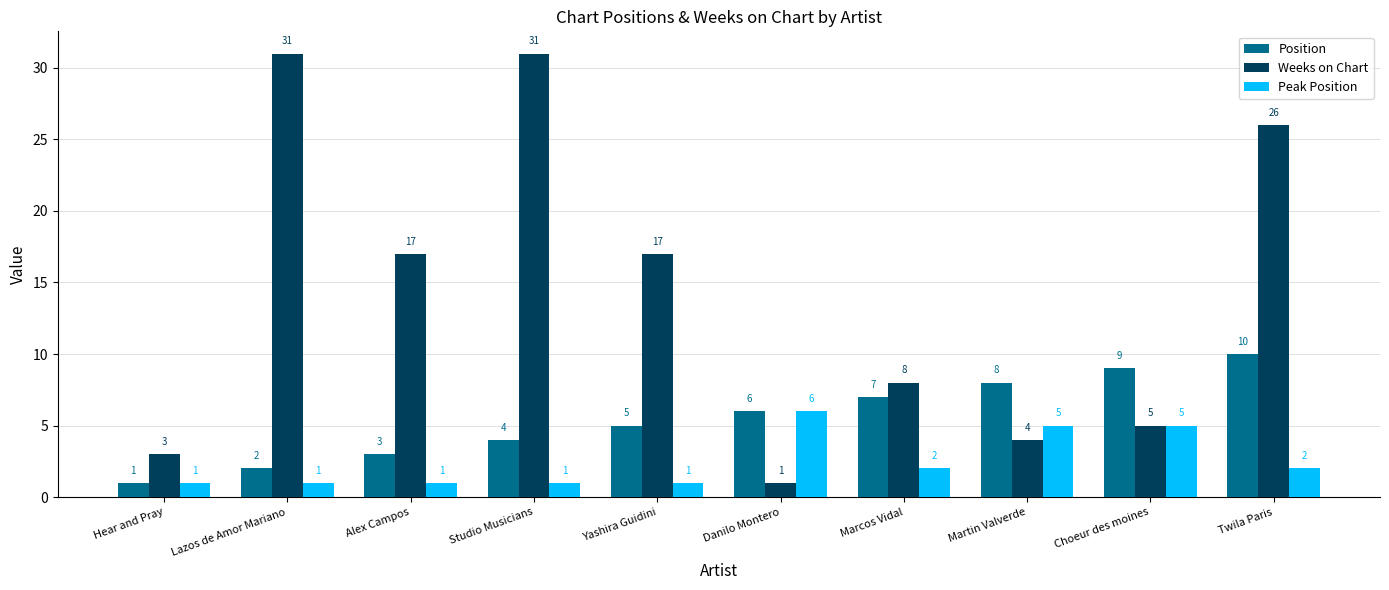

At which category is the sum across all series the highest?

Twila Paris